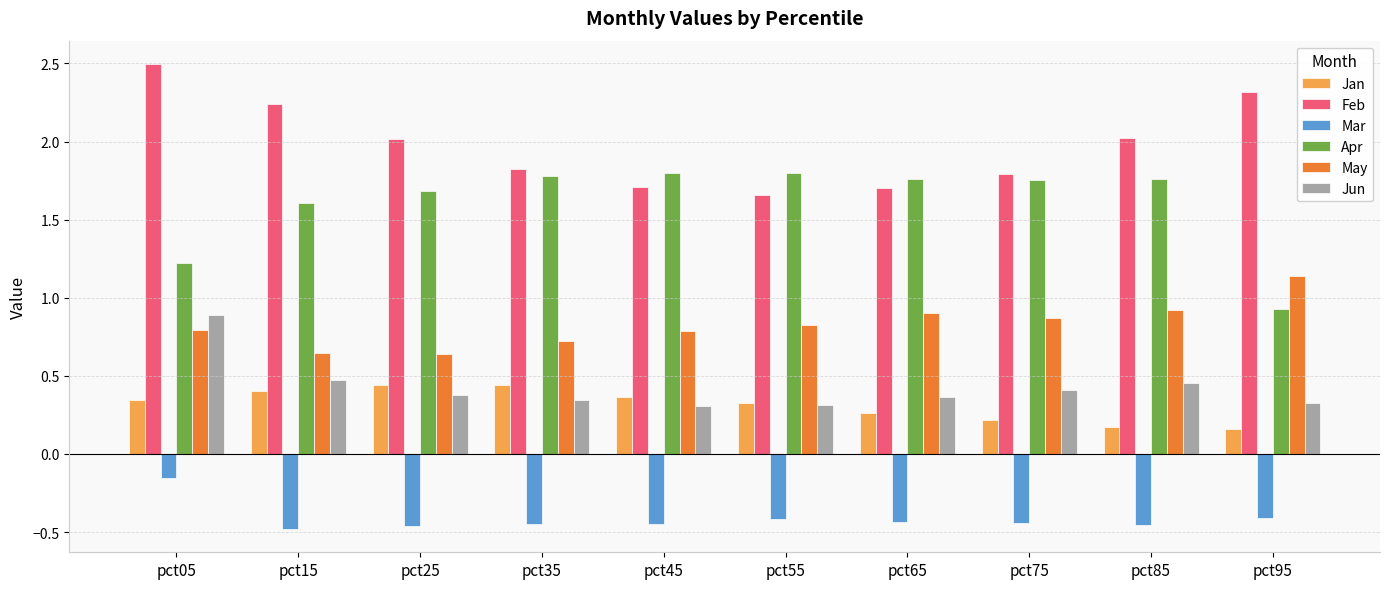

Between pct85 and pct95, which series saw the biggest shift?

Apr